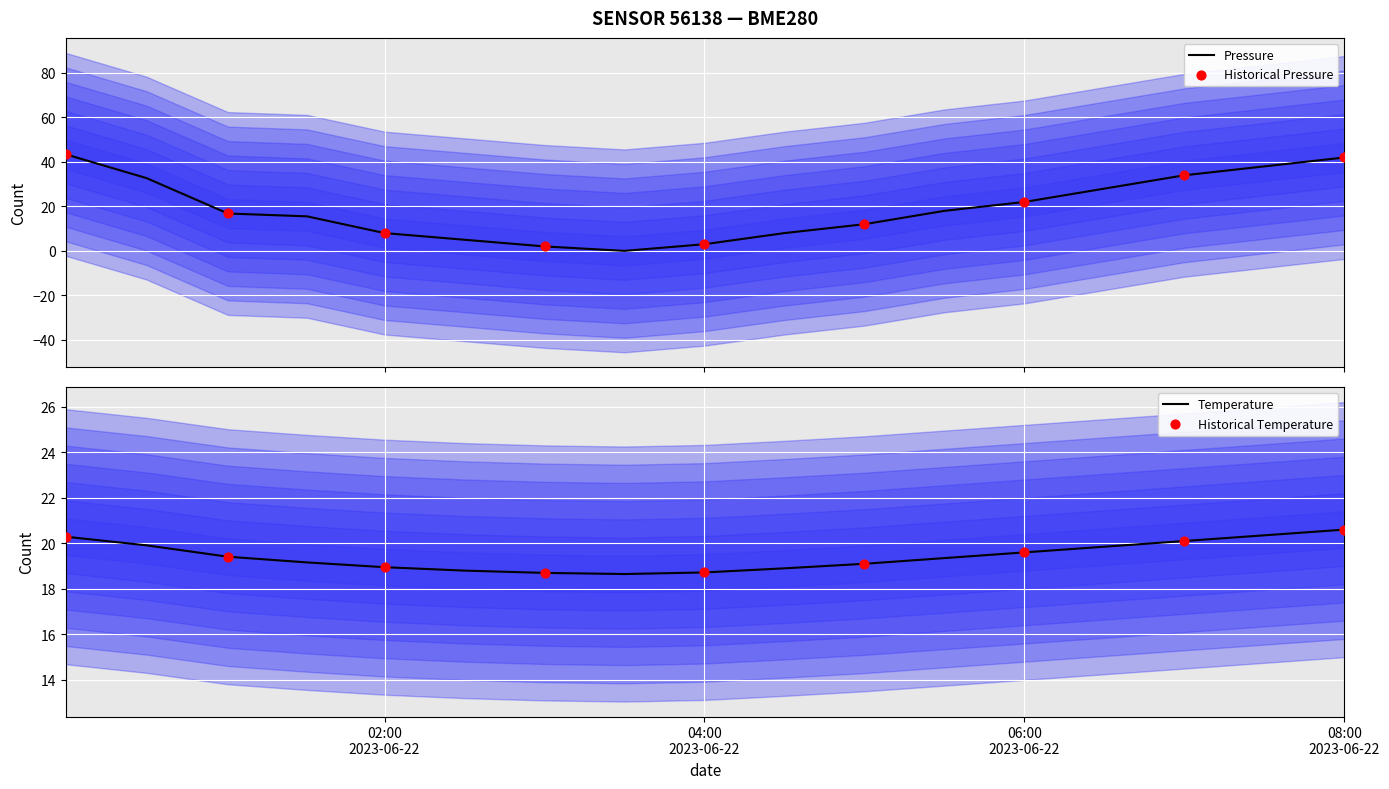

Which series reaches the maximum Y coordinate?

pressure_scaled